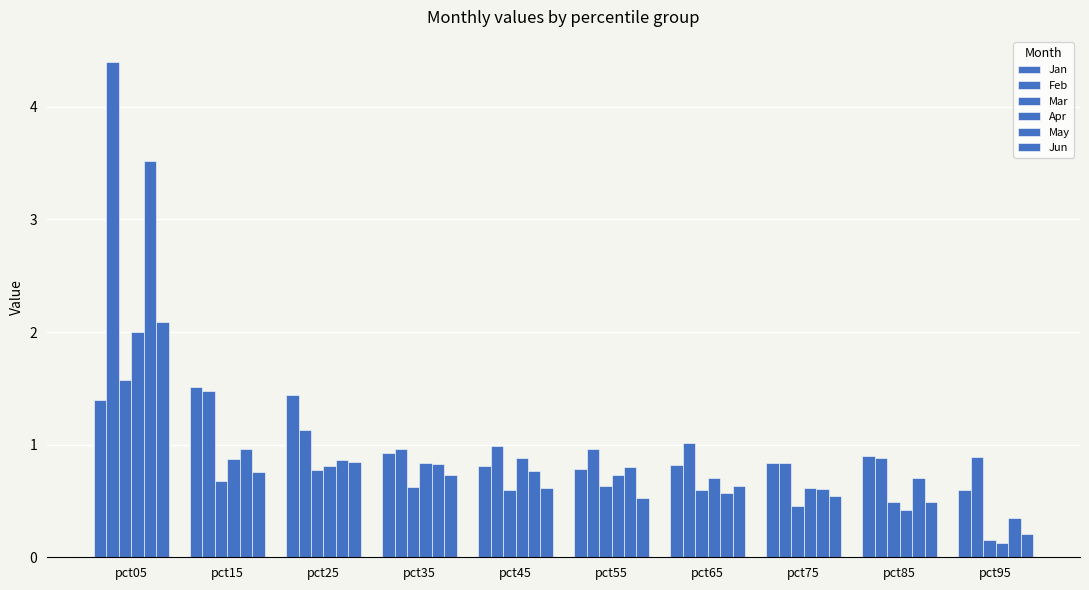

What is the value of the Feb bar at the 8th from the left?

0.8